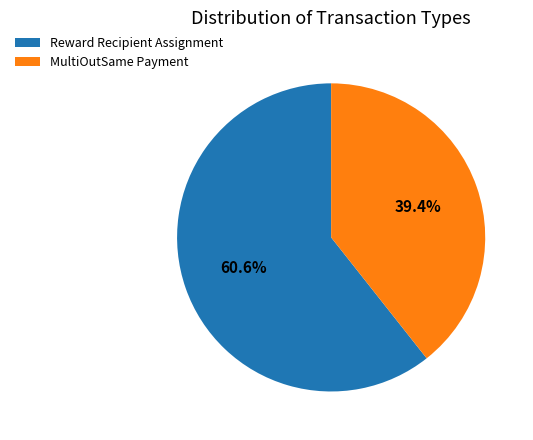

How many segments does this pie chart have?

2